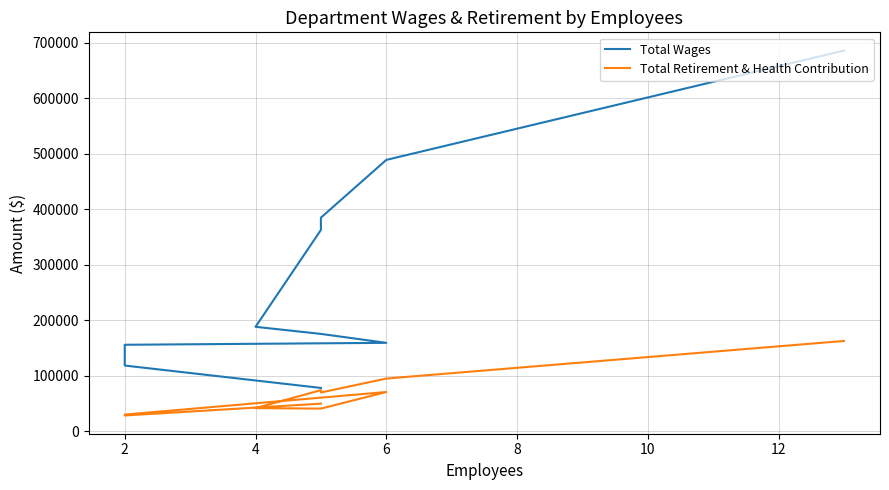

What is the greatest value displayed?

685573